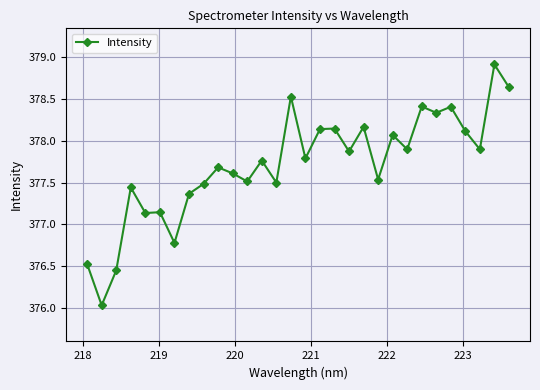

What is the maximum value shown in the chart?

378.9